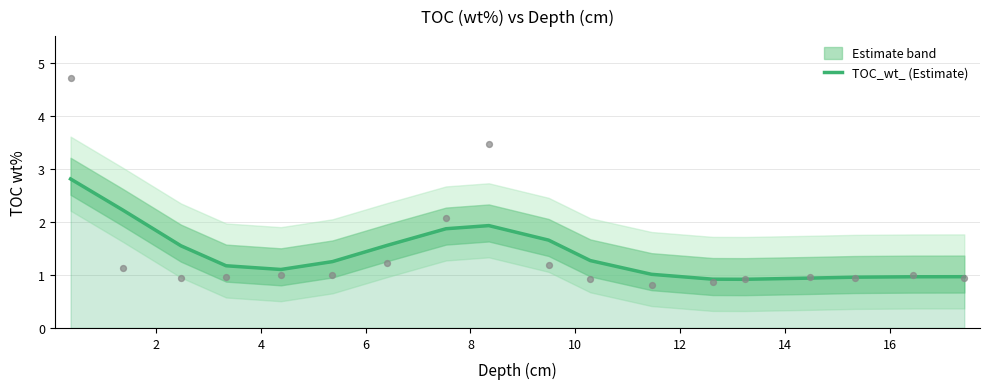

What is the highest value of the TOC_wt_ (Estimate) series?

2.8